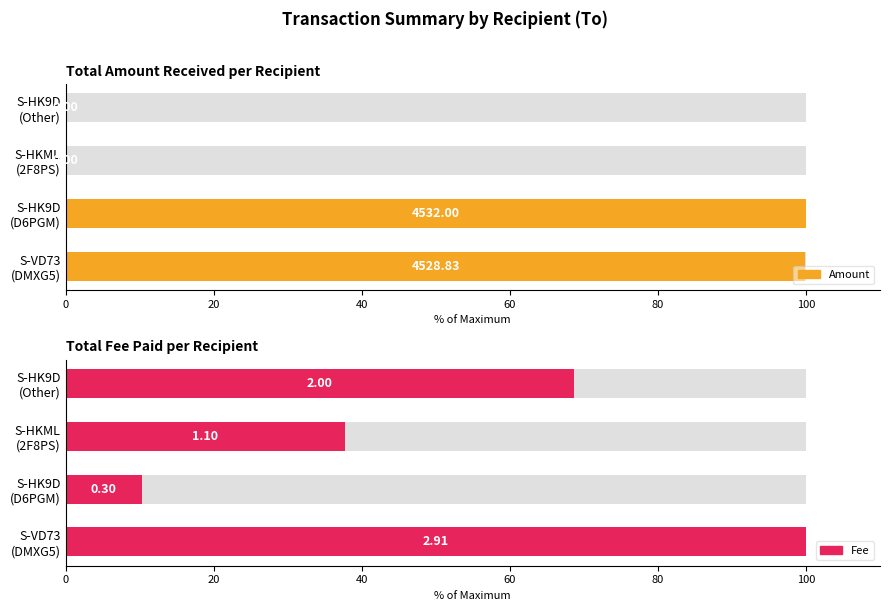

How many bars are there in total?

8